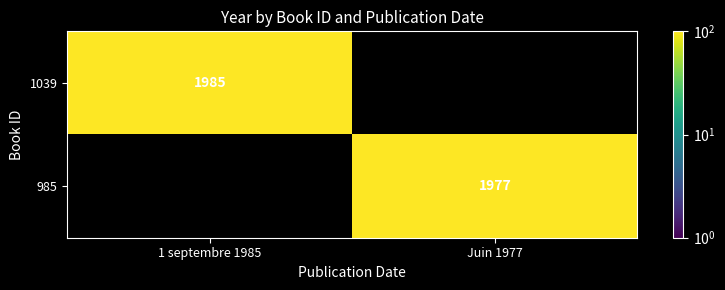

Is the value of 1039 at 1 septembre 1985 greater than the value of 985 at Juin 1977?

Yes